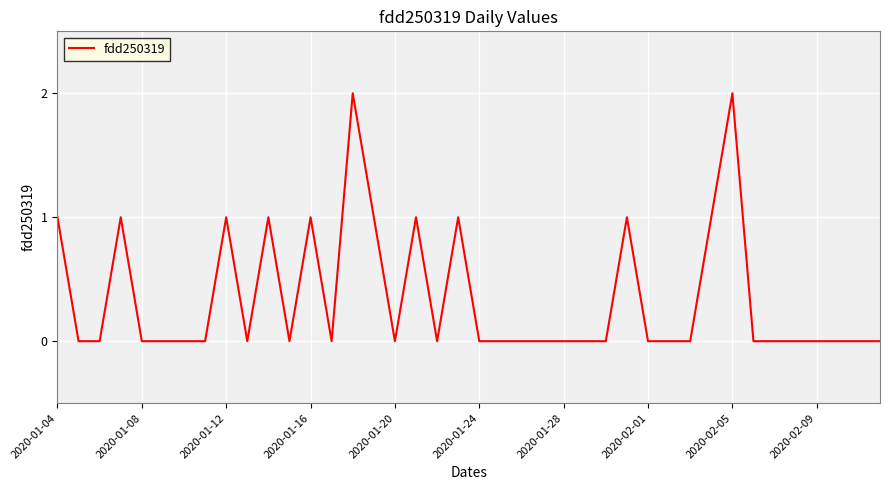

Reading left to right, what are all the values shown in this chart?

1	0	0	1	0	0	0	0	1	0	1	0	1	0	2	1	0	1	0	1	0	0	0	0	0	0	0	1	0	0	0	1	2	0	0	0	0	0	0	0